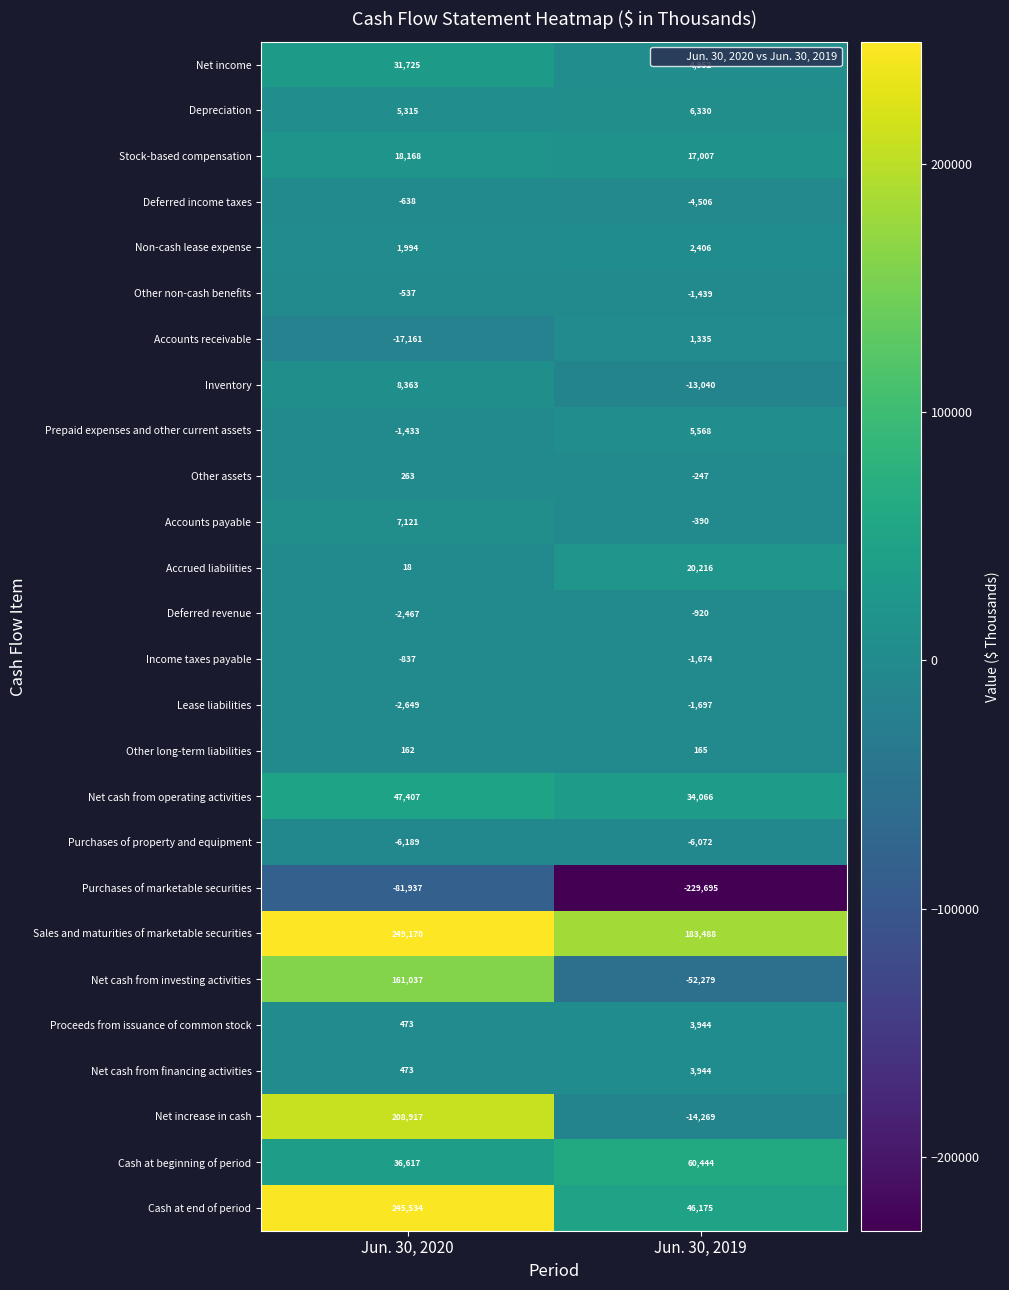

At which category is the sum across all series the highest?

Jun. 30, 2020